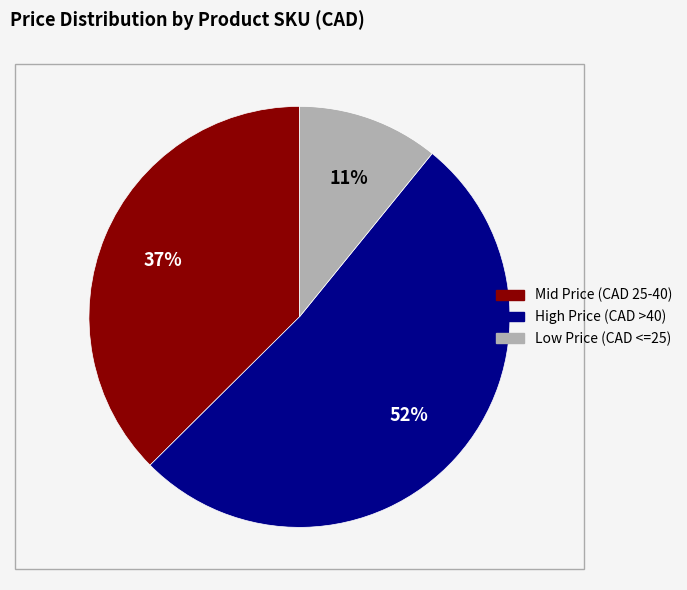

Does any single category account for the majority?

Yes